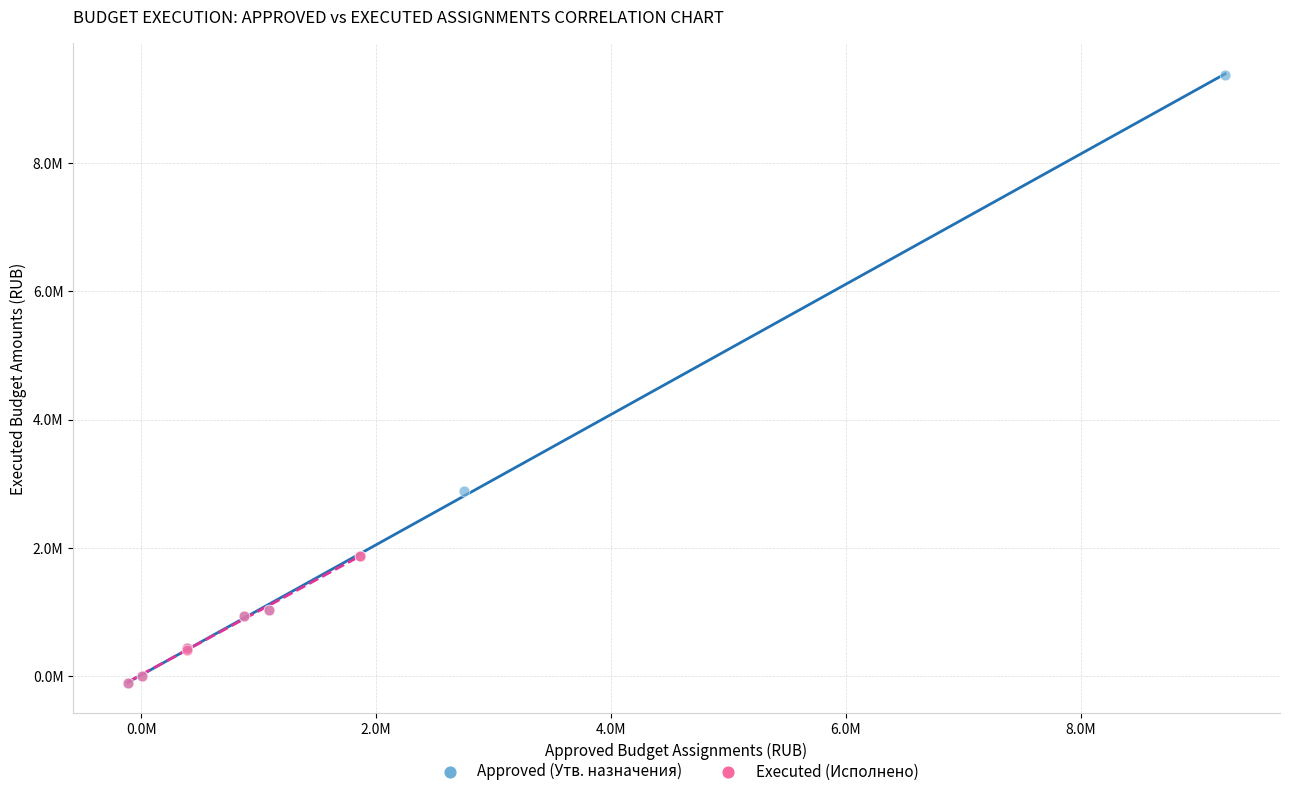

What are all the series names shown in the legend?

Approved (Утв. назначения), Executed (Исполнено)